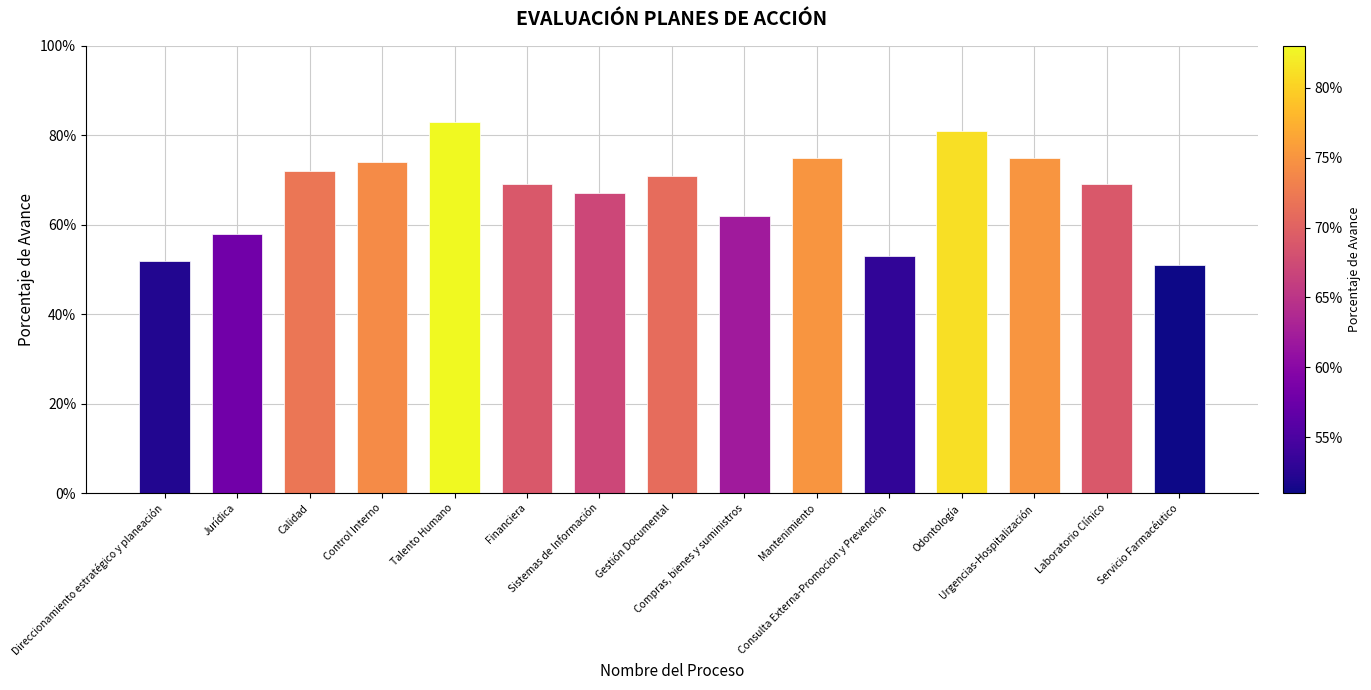

At which category does the chart reach its minimum across all series?

Servicio Farmacéutico